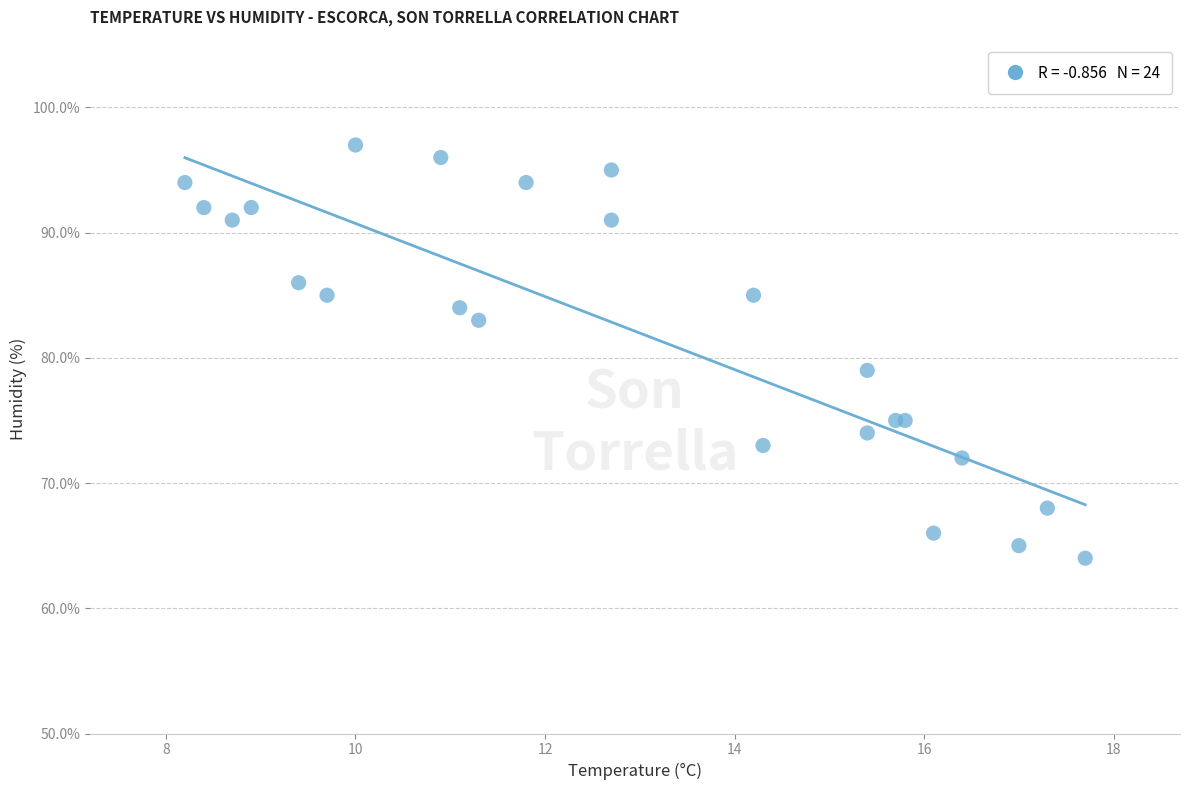

What Y value in the scatter plot is closest to 80?

79